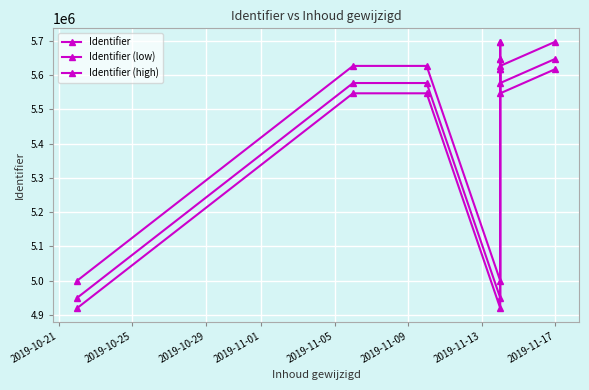

What position from the left is 2019-10-21?

1